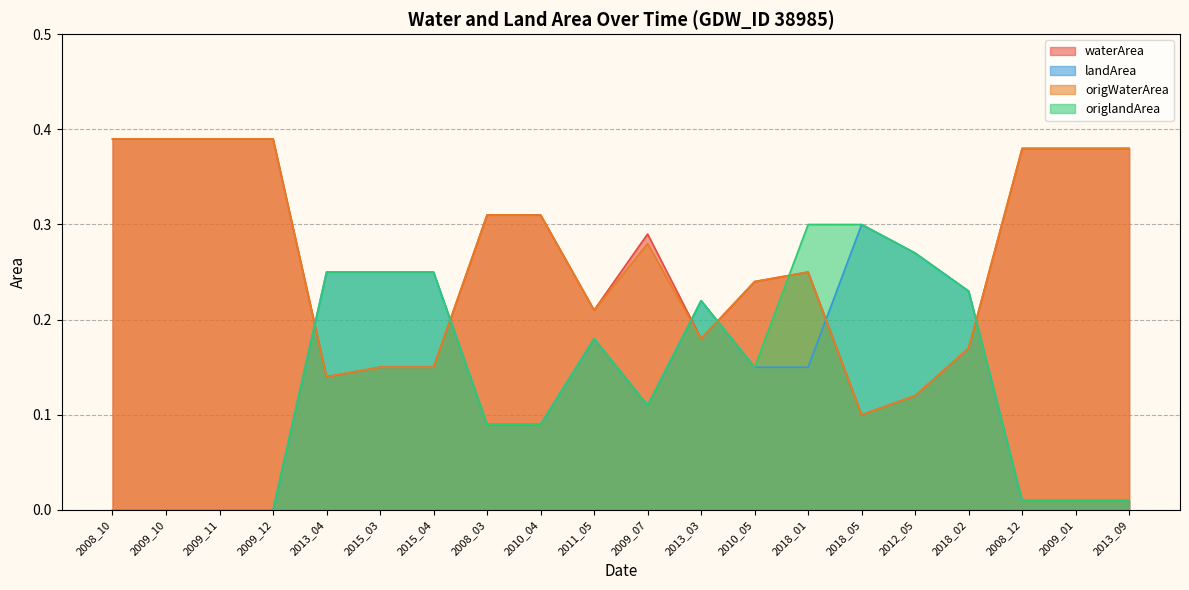

In origlandArea, how many points are higher than both neighbors (excluding endpoints)?

2